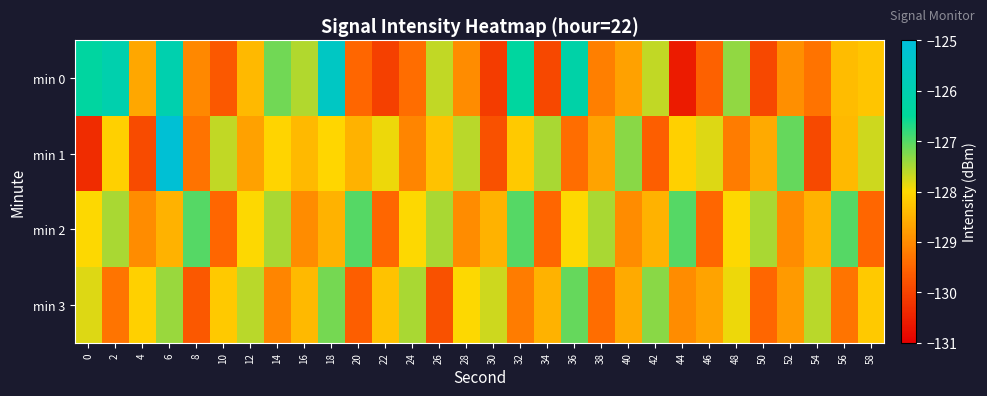

Rank the series by their maximum value, from highest to lowest.

min 1, min 0, min 2, min 3